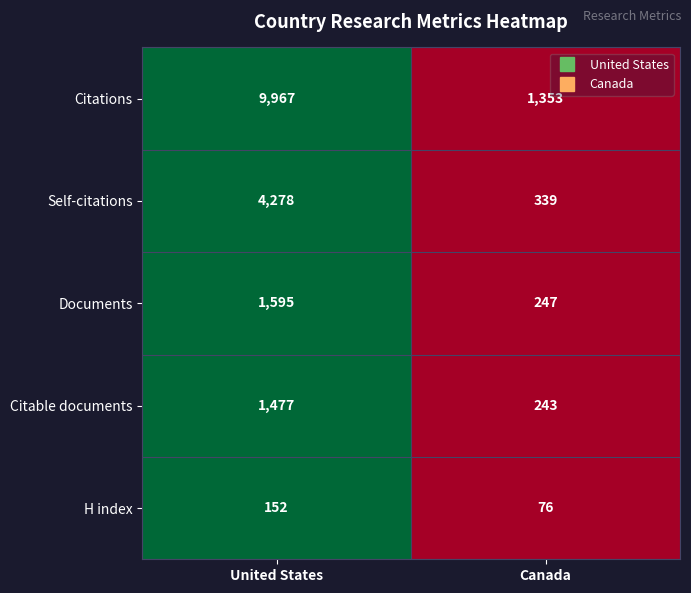

Rank the series at Canada from lowest to highest value.

H index, Citable documents, Documents, Self-citations, Citations